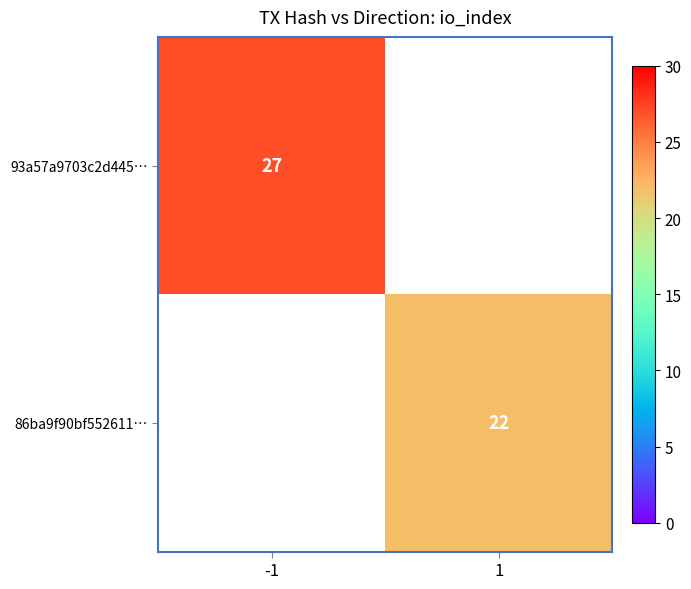

The 86ba9f90bf552611… series shows 22 at 1. True or false?

True